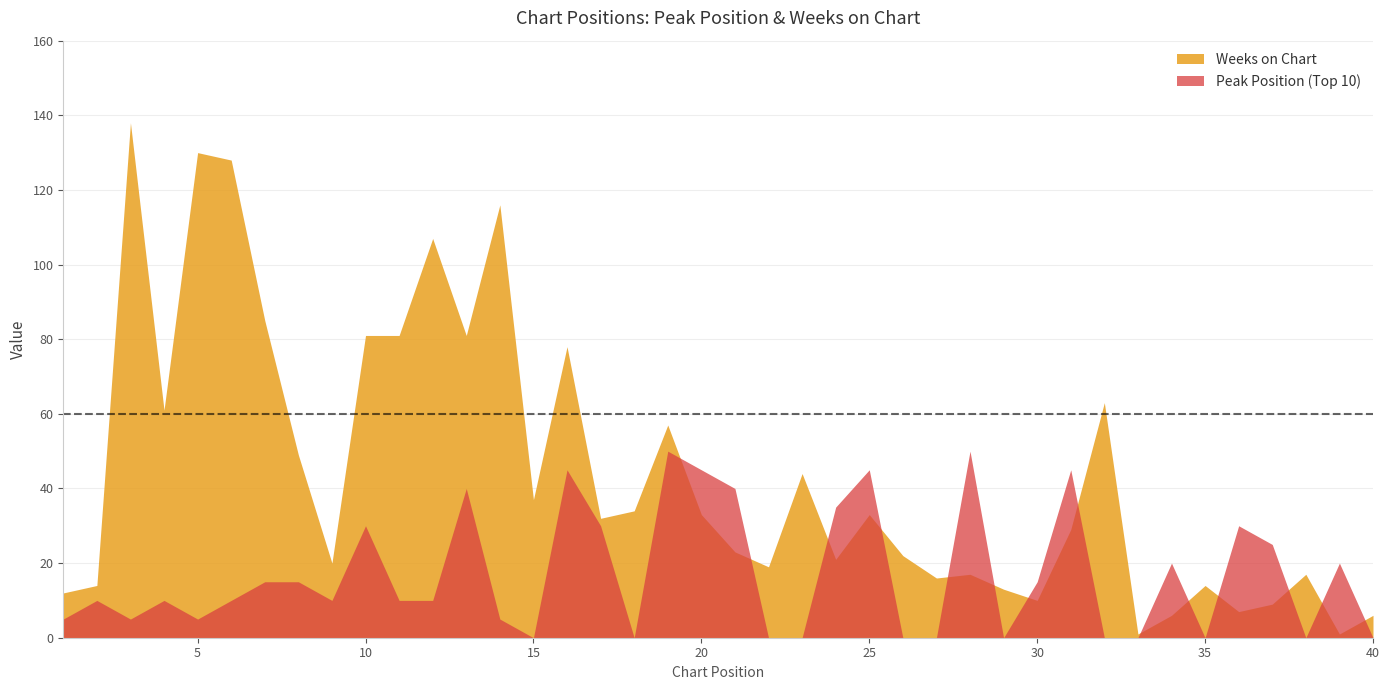

Where is the first local minimum for Peak Position?

3